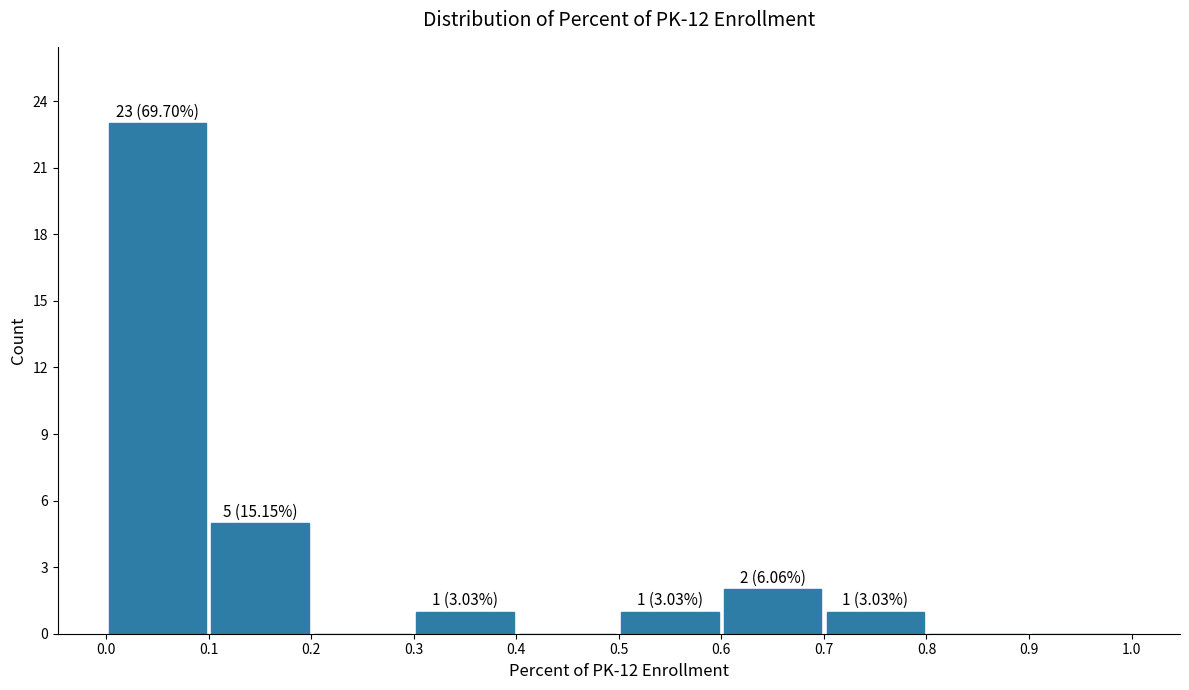

Which range on the x-axis has the tallest bar?

0.0 to 0.1